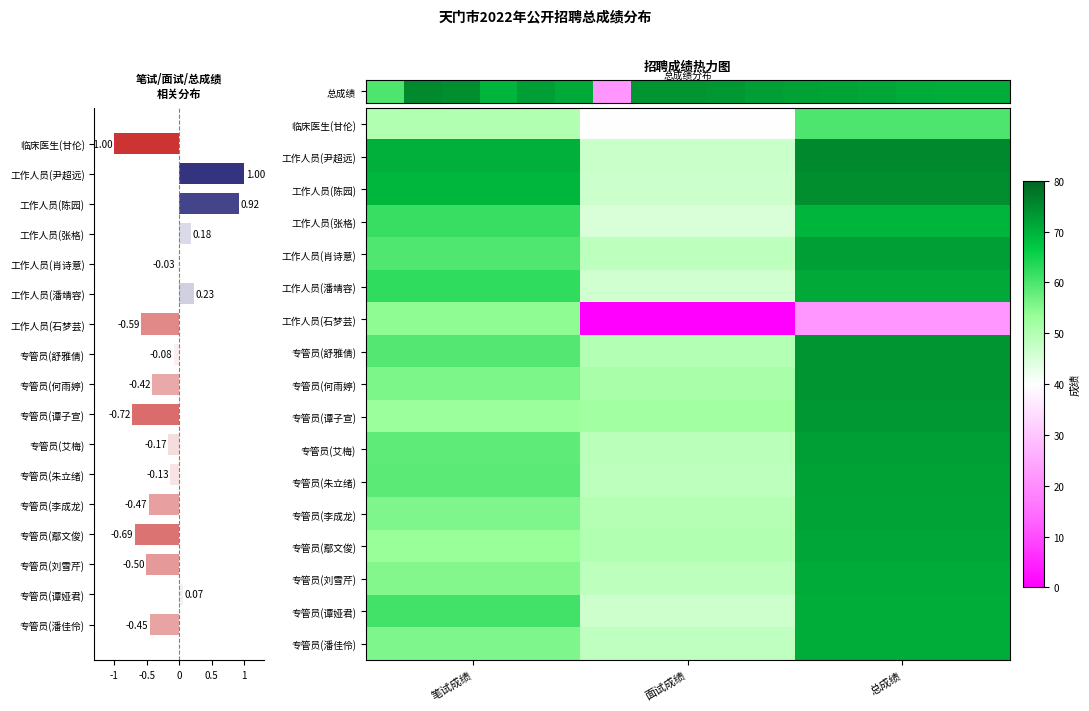

What is the spread (max minus min) of values at -1?

20.0